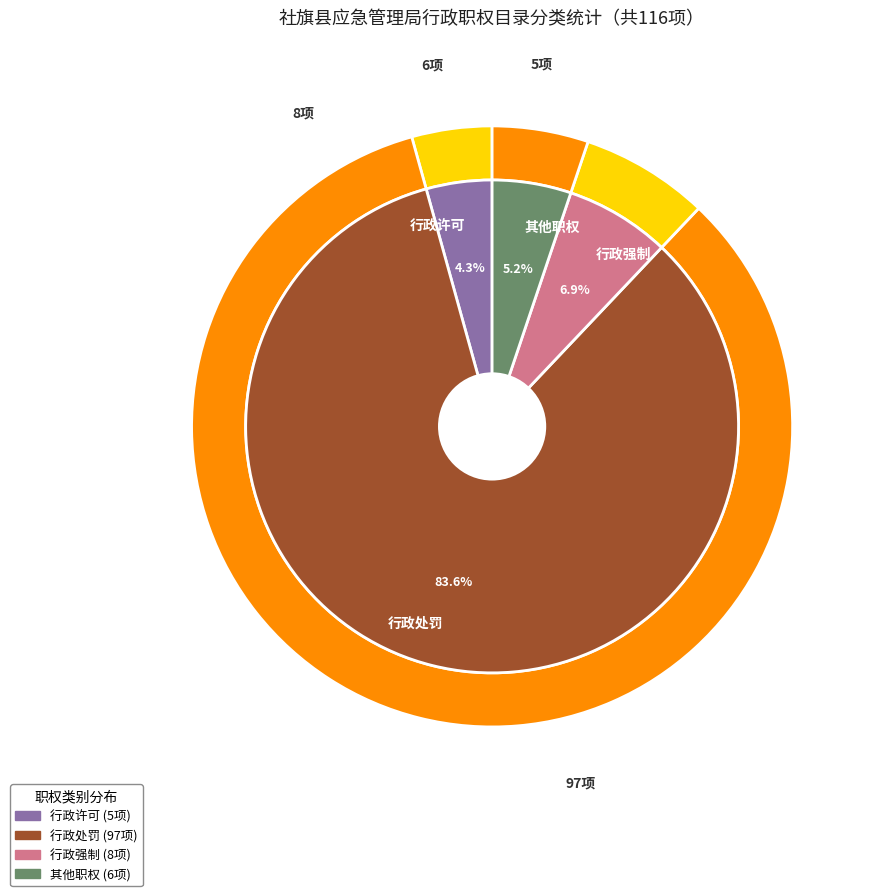

Which has a higher value, 行政处罚 or 行政许可?

行政处罚